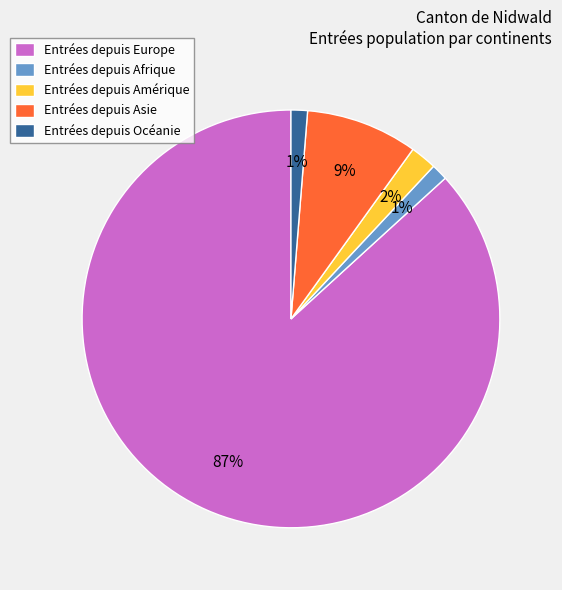

The Entrées depuis Afrique slice represents 1% of the pie. True or false?

True